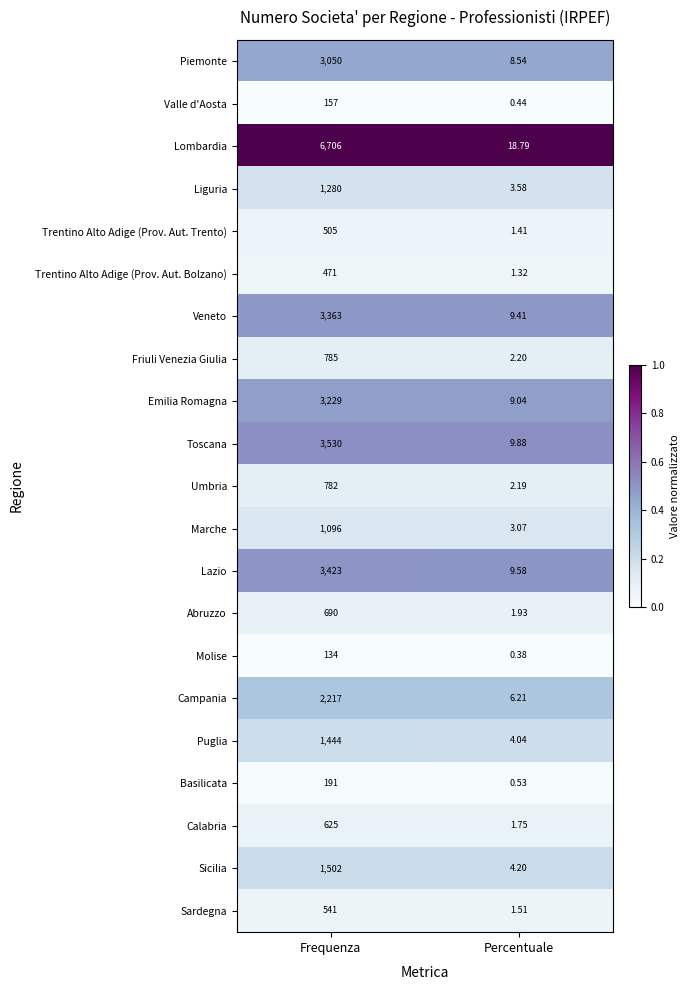

At which category is the sum across all series the highest?

Frequenza